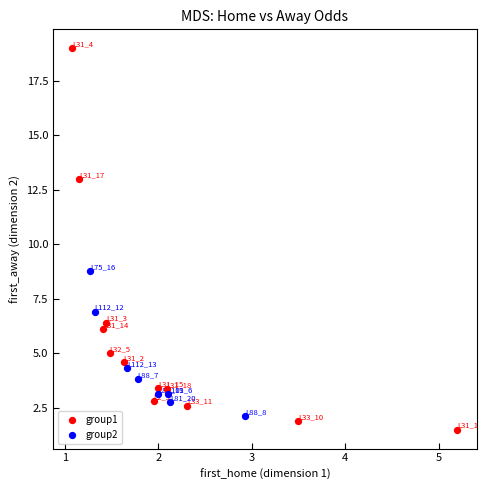

Which series has the largest Y range (max minus min)?

group1